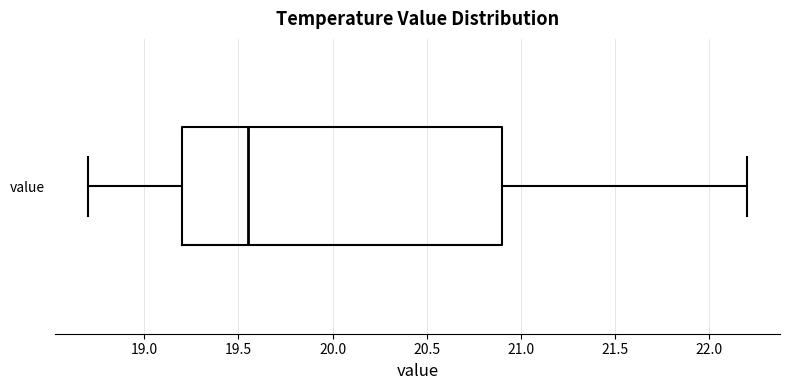

Transcribe this box plot: give where the median line is, the range the box spans, and where the two whiskers end, as read against the x-axis. The values are not printed on the chart, so give them approximately, as read against the axis.

median 19.55, box 19.20 to 20.90, whiskers 18.70 to 22.20